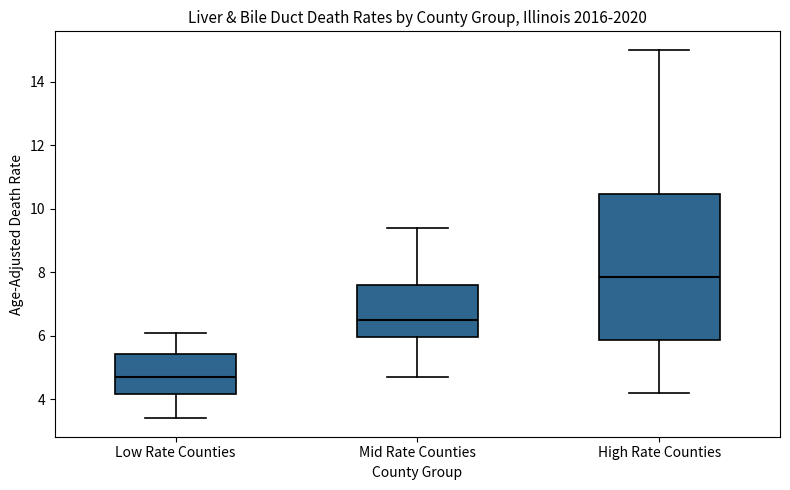

Which box has the highest median line?

High Rate Counties